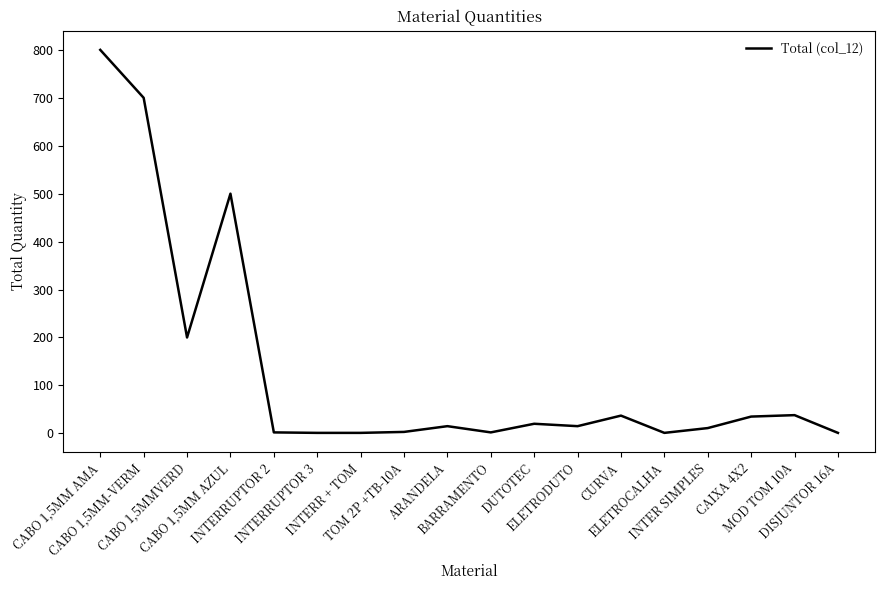

At which label does the data first exceed 15?

CABO 1,5MM AMA